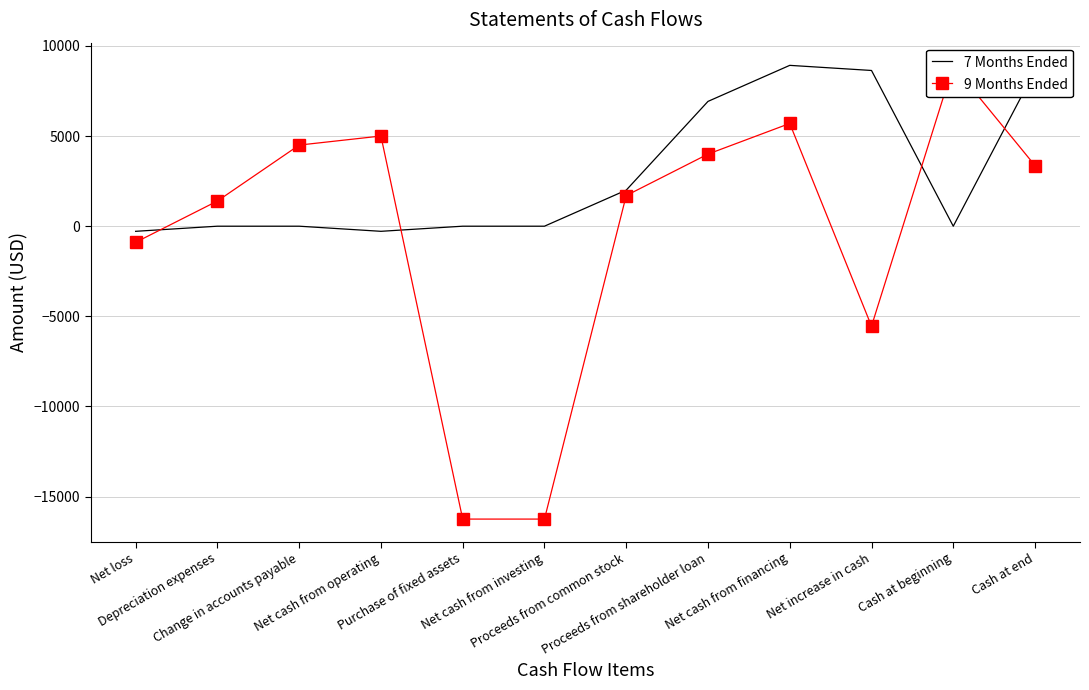

How many positive values does the 9 Months Ended series have?

8